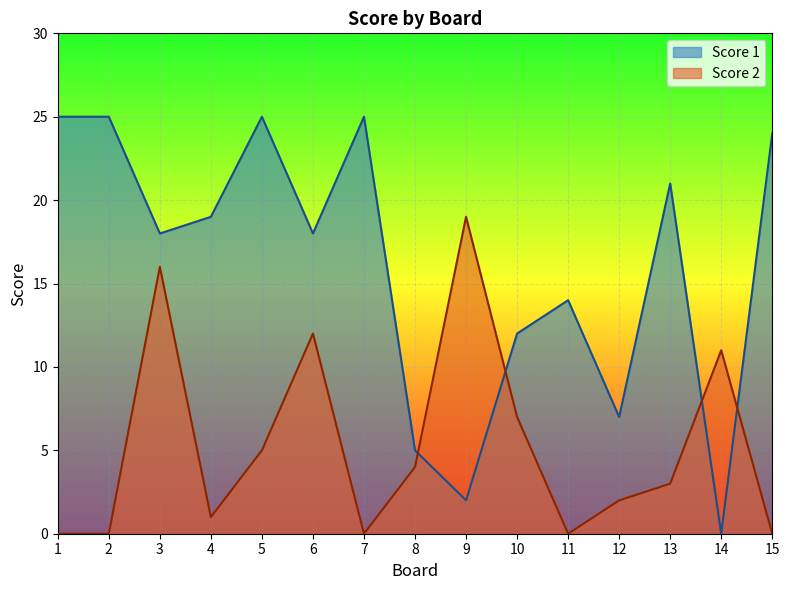

Reading left to right, transcribe all the data shown in this chart.

Score 1: 25	25	18	19	25	18	25	5	2	12	14	7	21	0	24
Score 2: 0	0	16	1	5	12	0	4	19	7	0	2	3	11	0